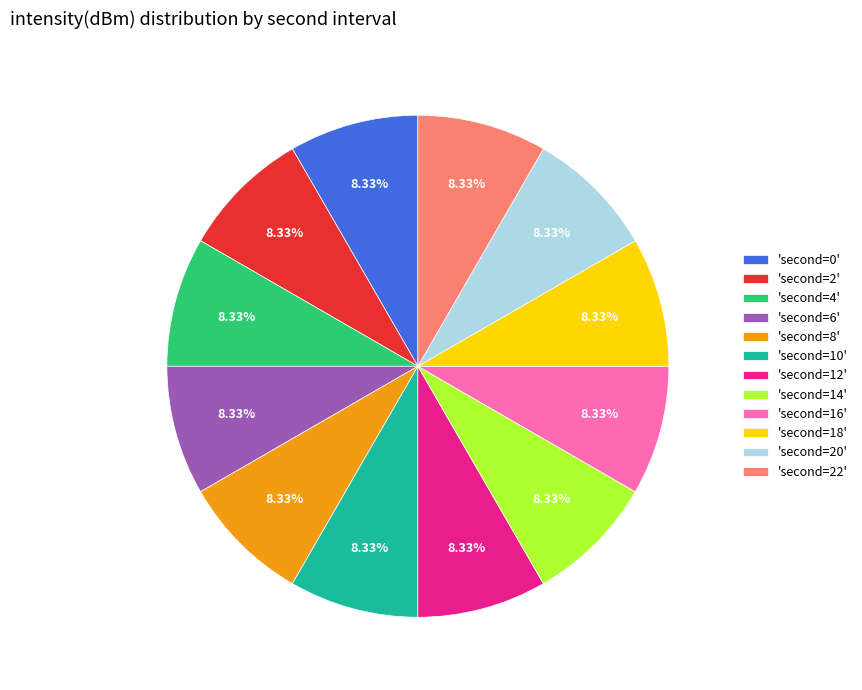

Is there a majority slice in this chart?

No